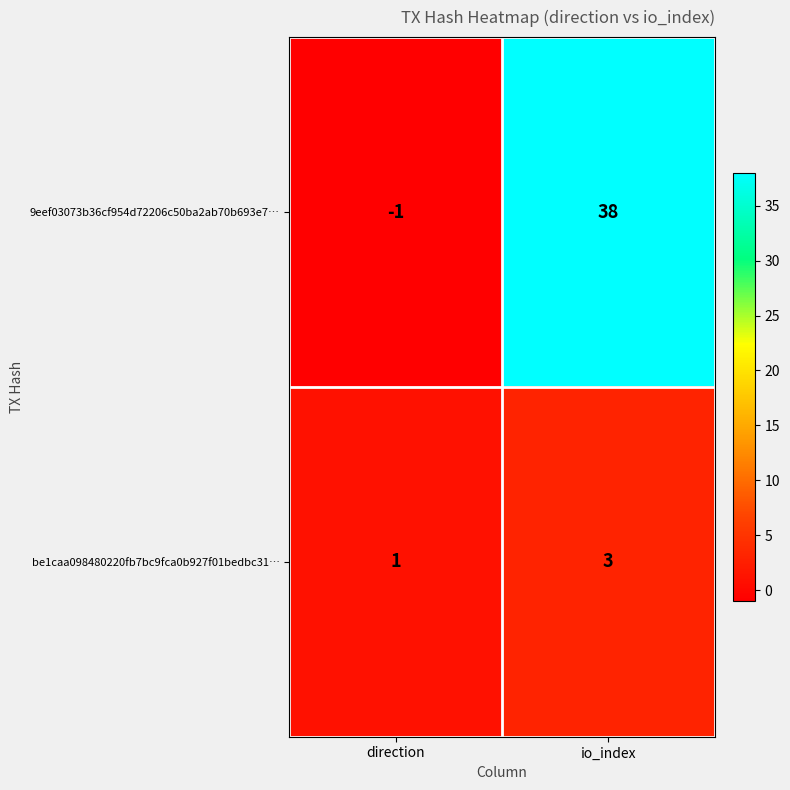

Reading left to right, transcribe all the data shown in this chart.

9eef03073b36cf954d72206c50ba2ab70b693e7…: direction=-1	io_index=38
be1caa098480220fb7bc9fca0b927f01bedbc31…: direction=1	io_index=3